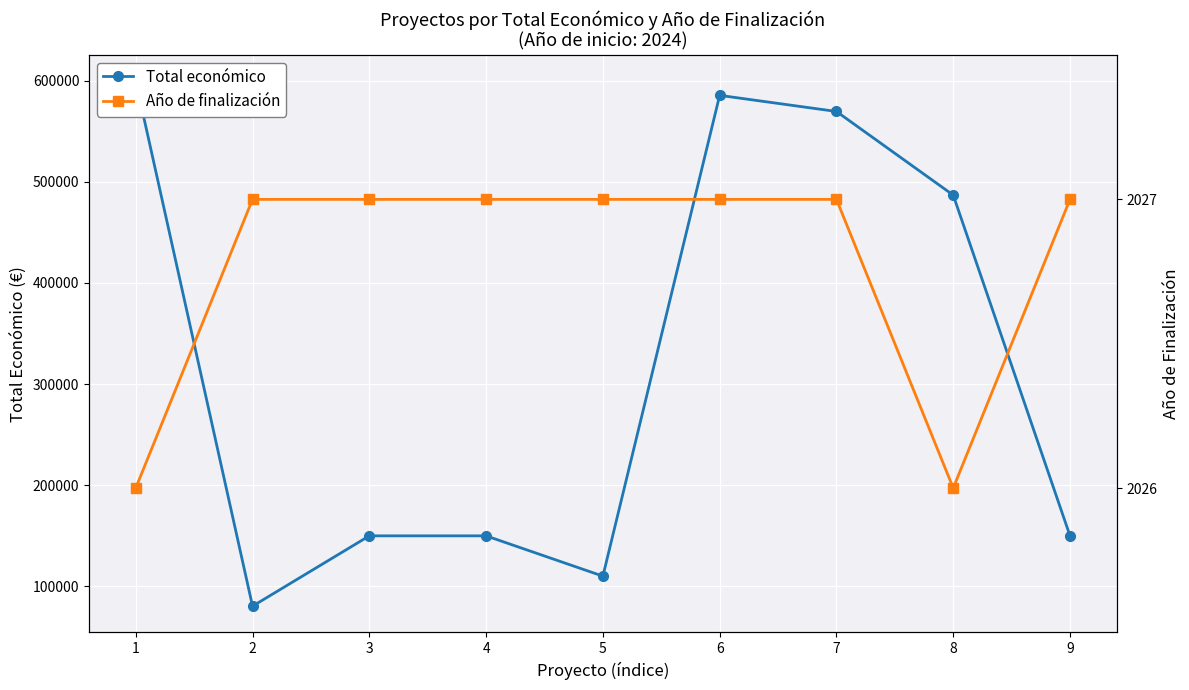

How many interior local peaks does the Total económico series have?

1